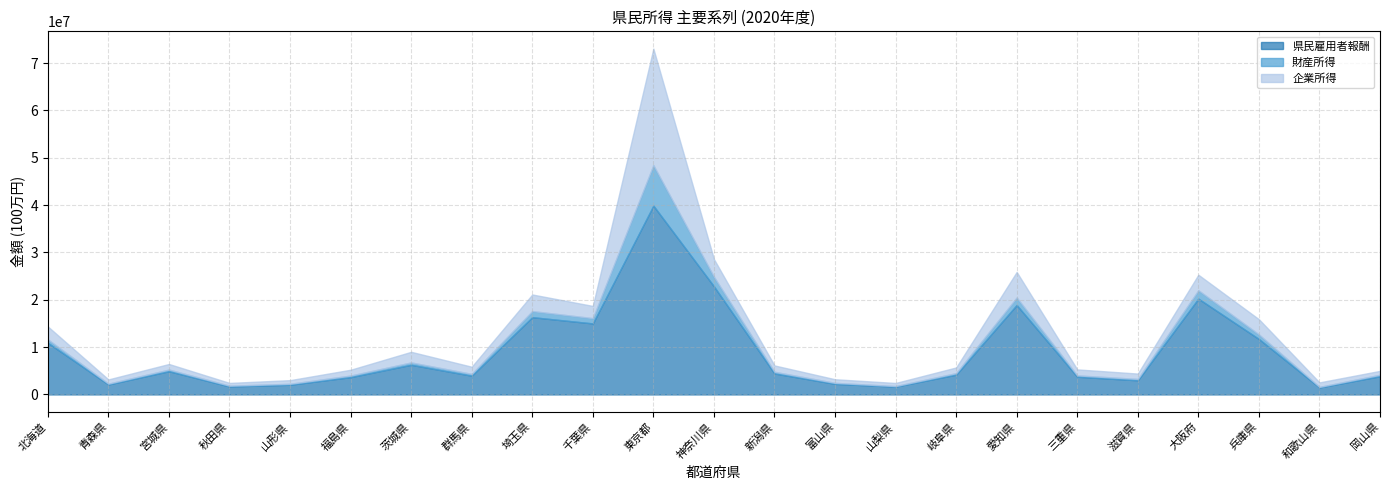

At which category does 企業所得 reach its first local peak?

宮城県